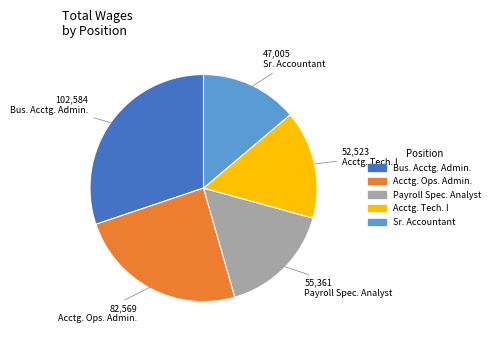

Count the number of slices in the pie.

5